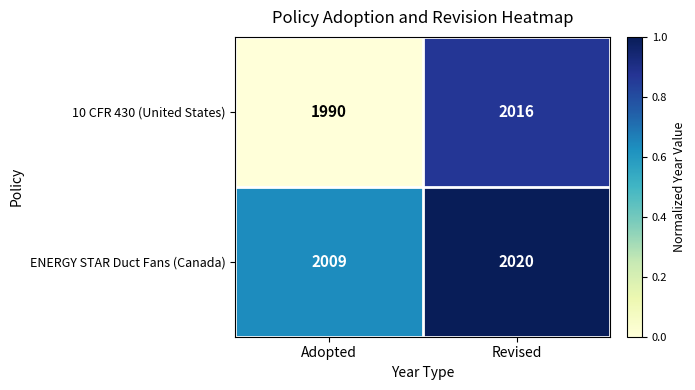

At which category is the sum across all series the highest?

Revised